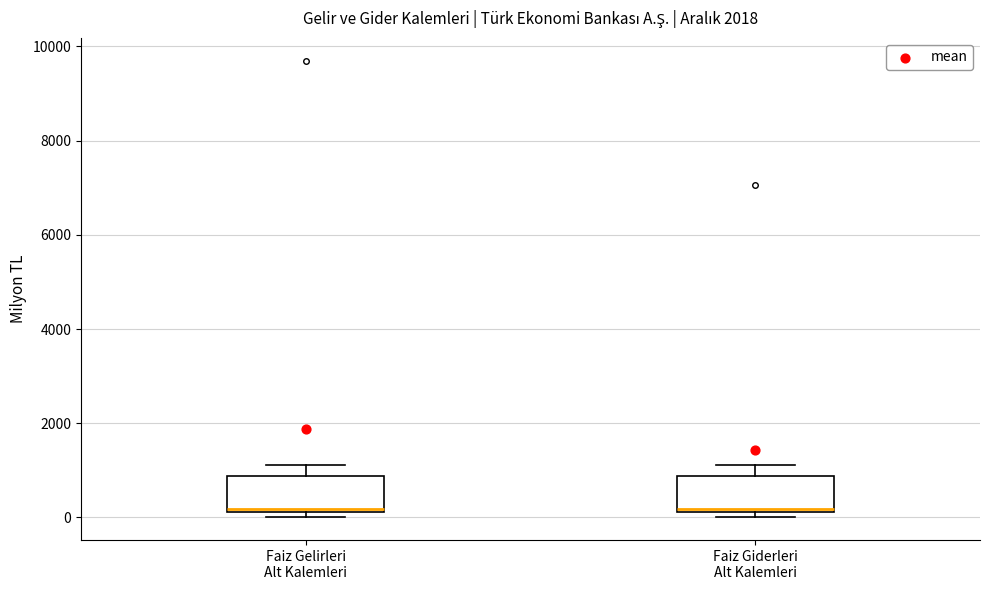

Reading left to right, transcribe this box plot: for each box, give where its median line is, the range the box spans, and where its two whiskers end, as read against the y-axis. The values are not printed on the chart, so give them approximately, as read against the axis.

Faiz Gelirleri Alt Kalemleri: median 200 (just above the box's lower edge), box 200 to 800, whiskers 0 to 1200
Faiz Giderleri Alt Kalemleri: median 200 (just above the box's lower edge), box 200 to 800, whiskers 0 to 1200